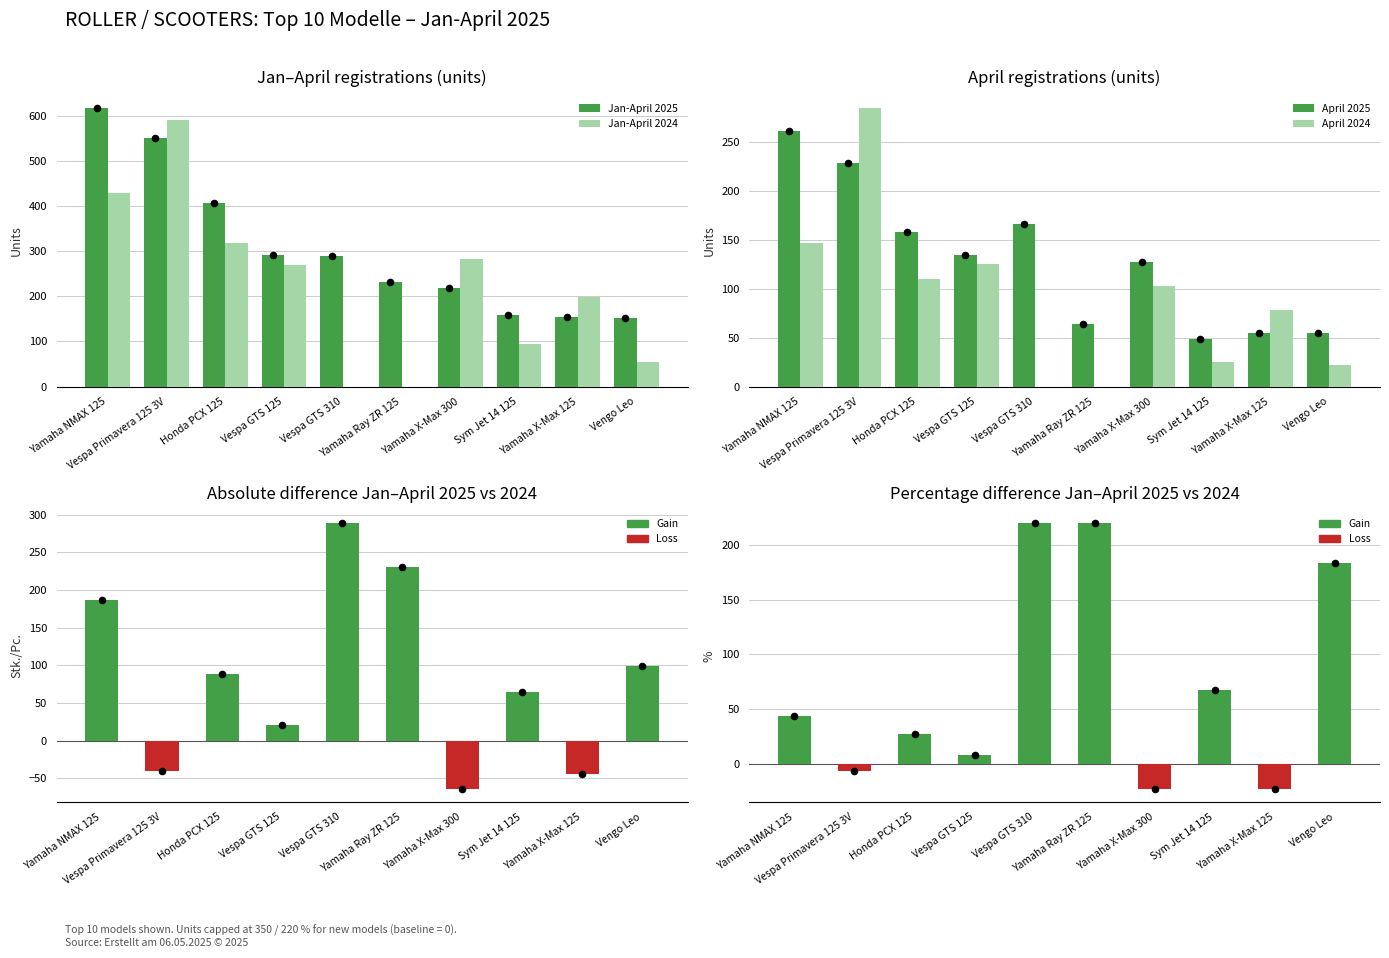

At how many categories does at least one series exceed 503?

2